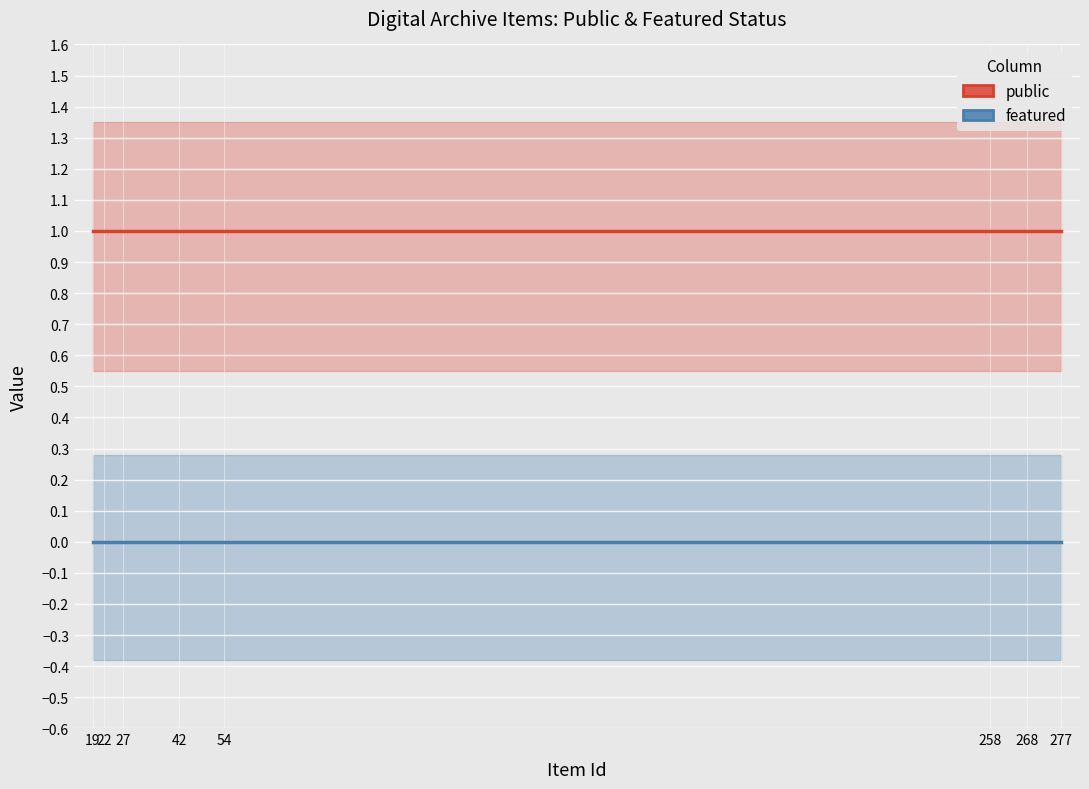

Which series has the largest total across all categories?

public